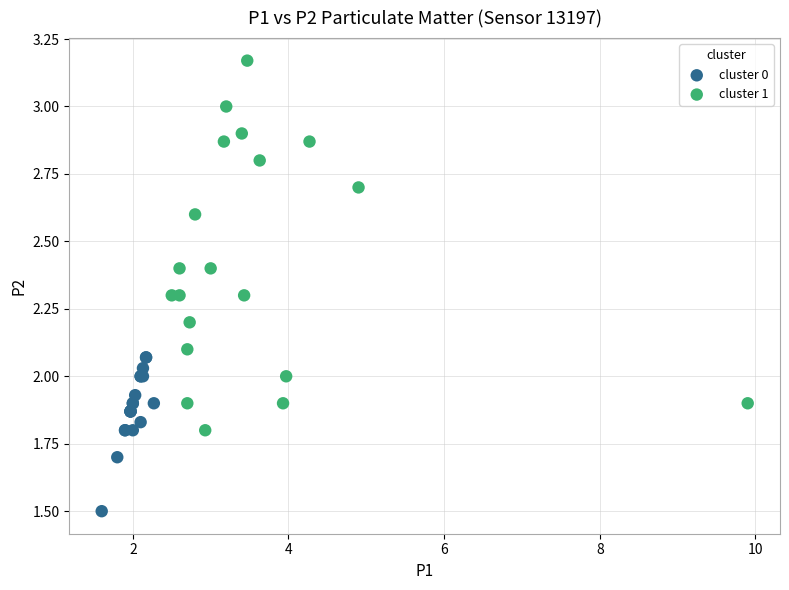

Which series contains the highest Y value?

cluster 1